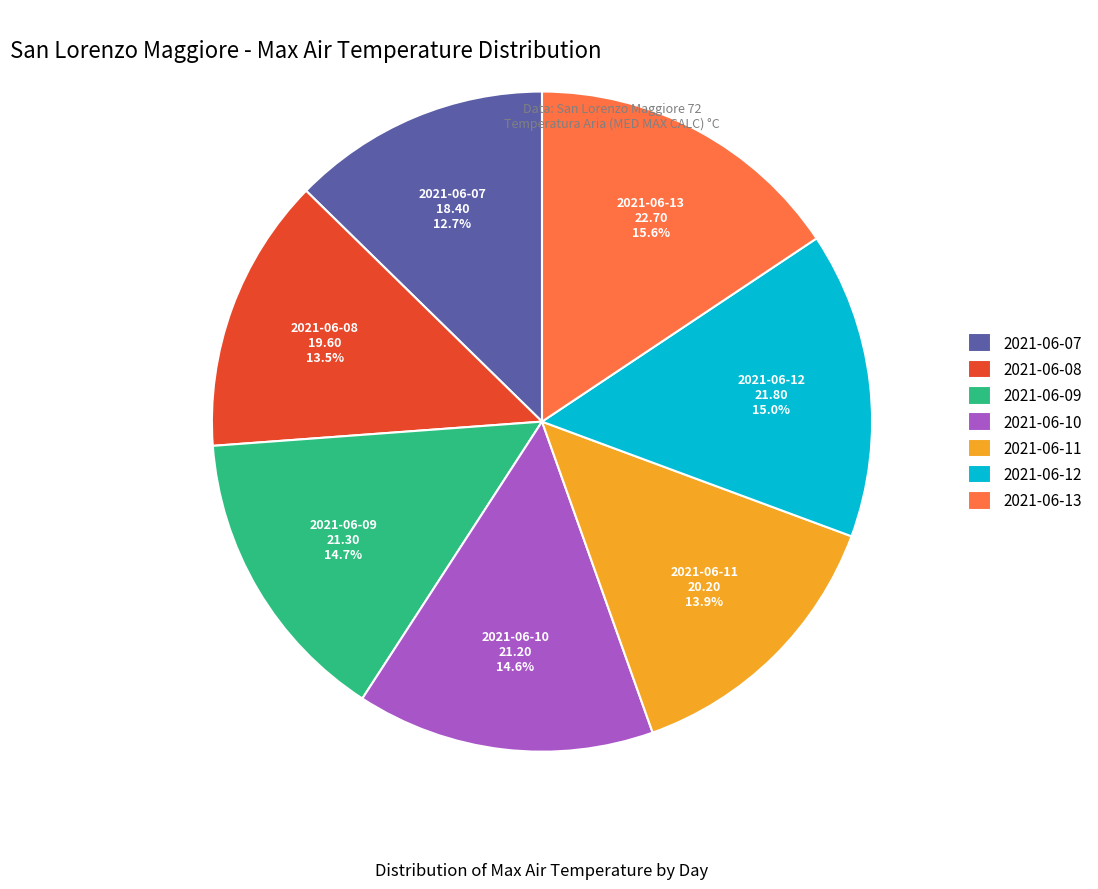

Between 2021-06-07 and 2021-06-08, which is larger?

2021-06-08